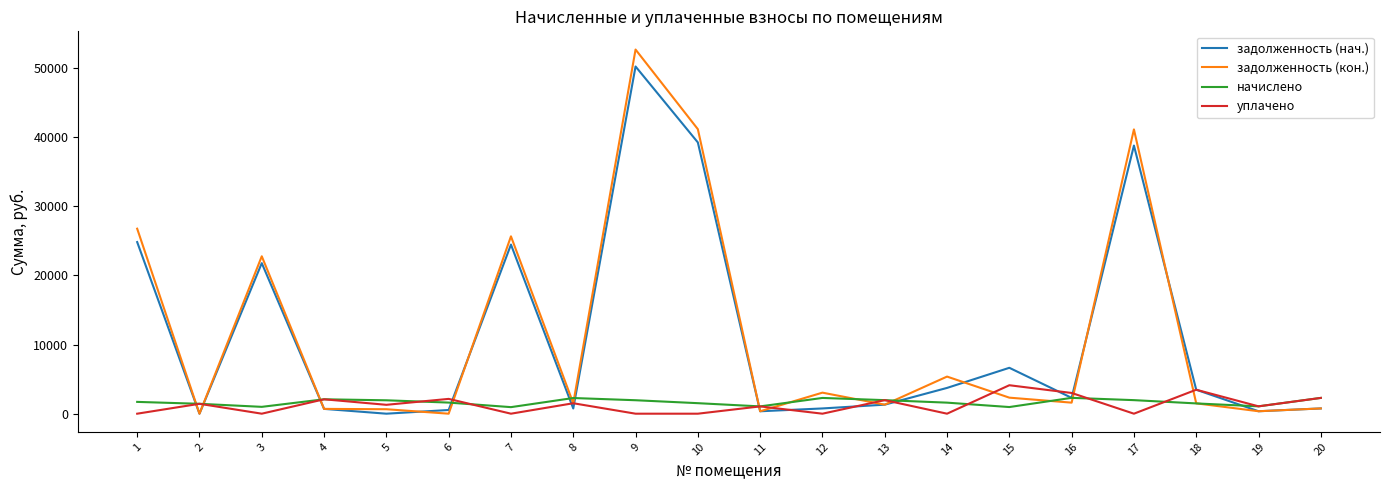

At which label does задолженность (нач.) first exceed 2292?

1